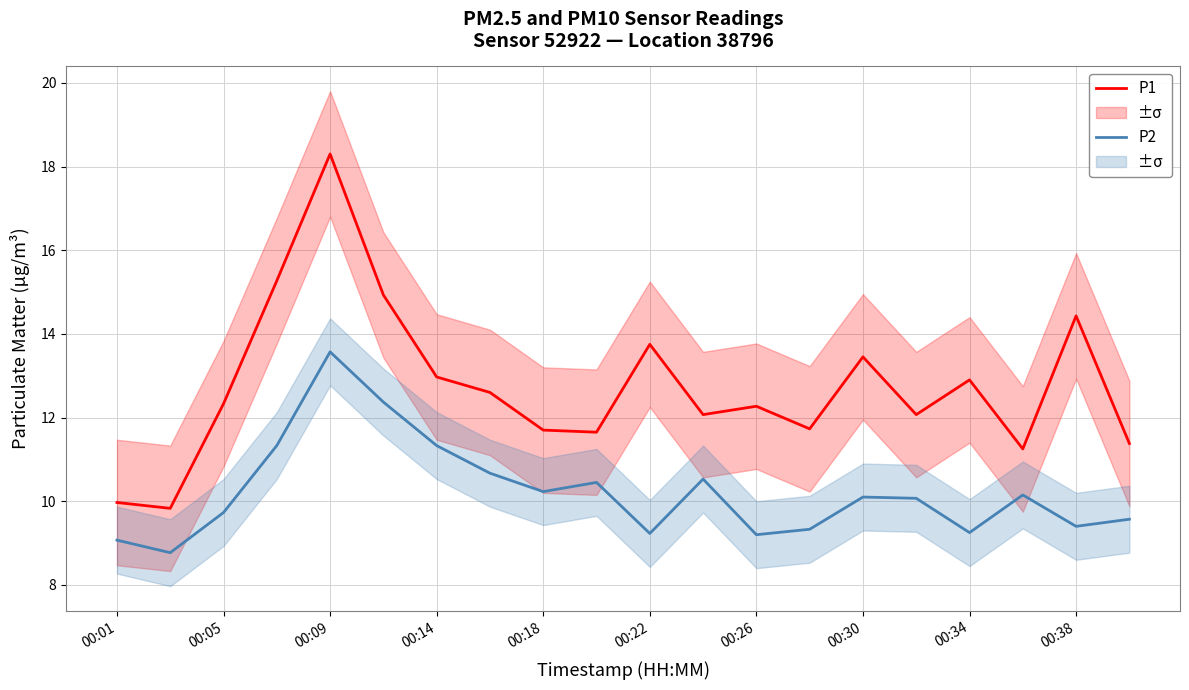

Rank the series by their average value, from highest to lowest.

P1, P2